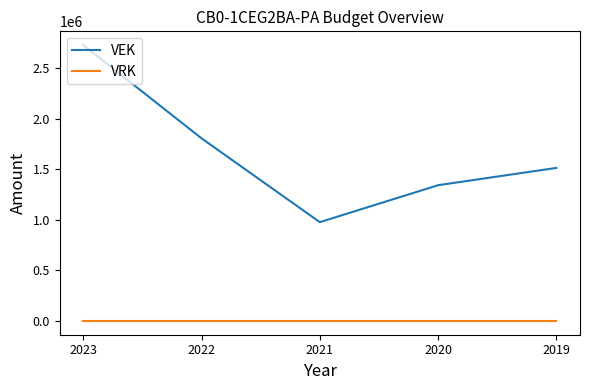

True or false: VEK and VRK cross at least once.

False